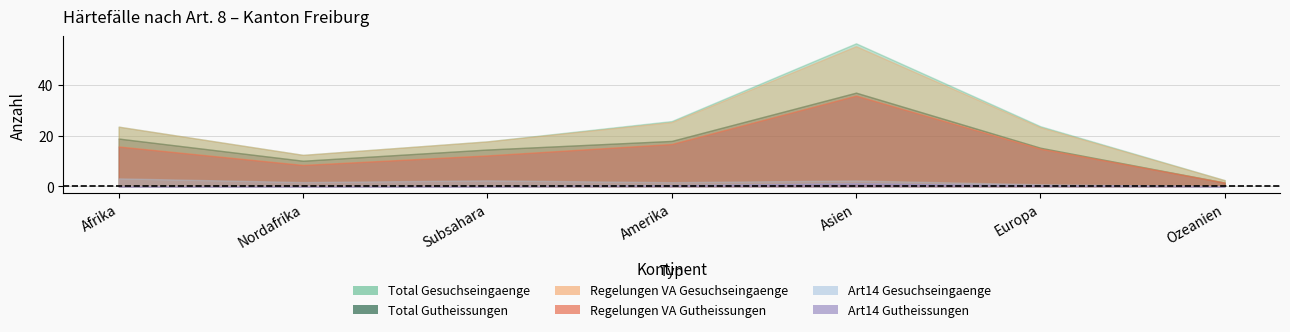

Does the chart have visible grid lines?

Yes